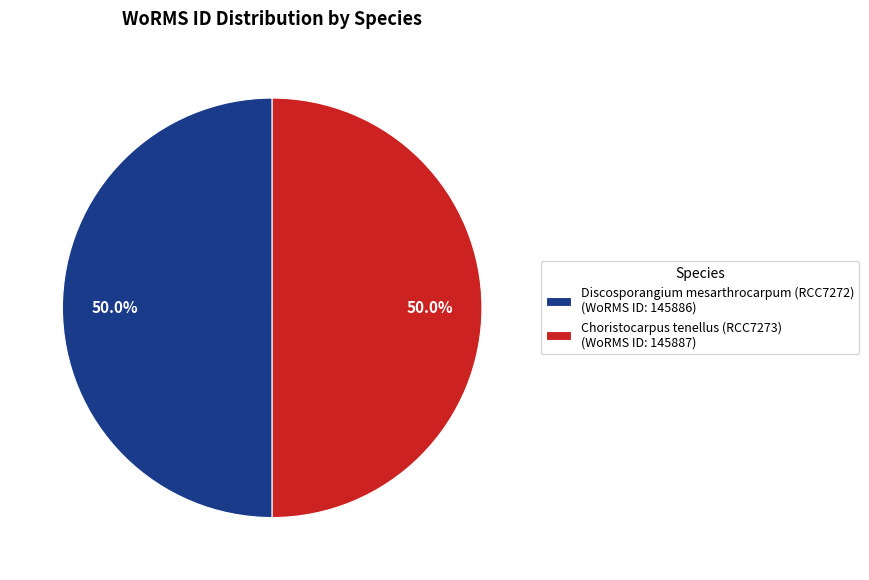

Count the number of slices in the pie.

2